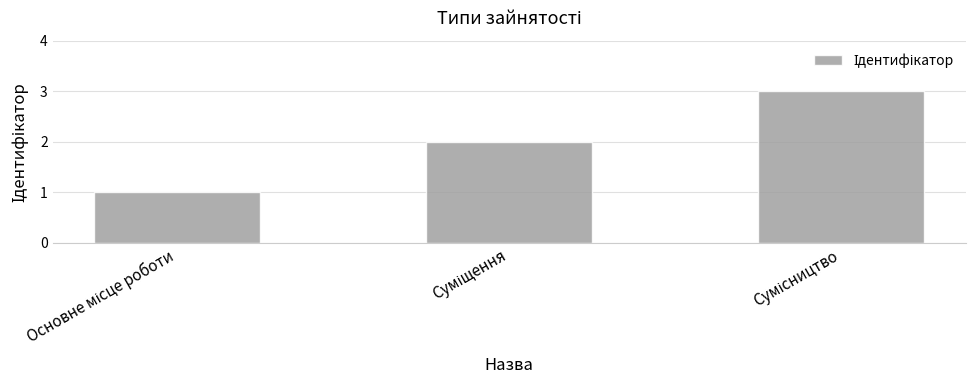

What is the sum of all values?

6